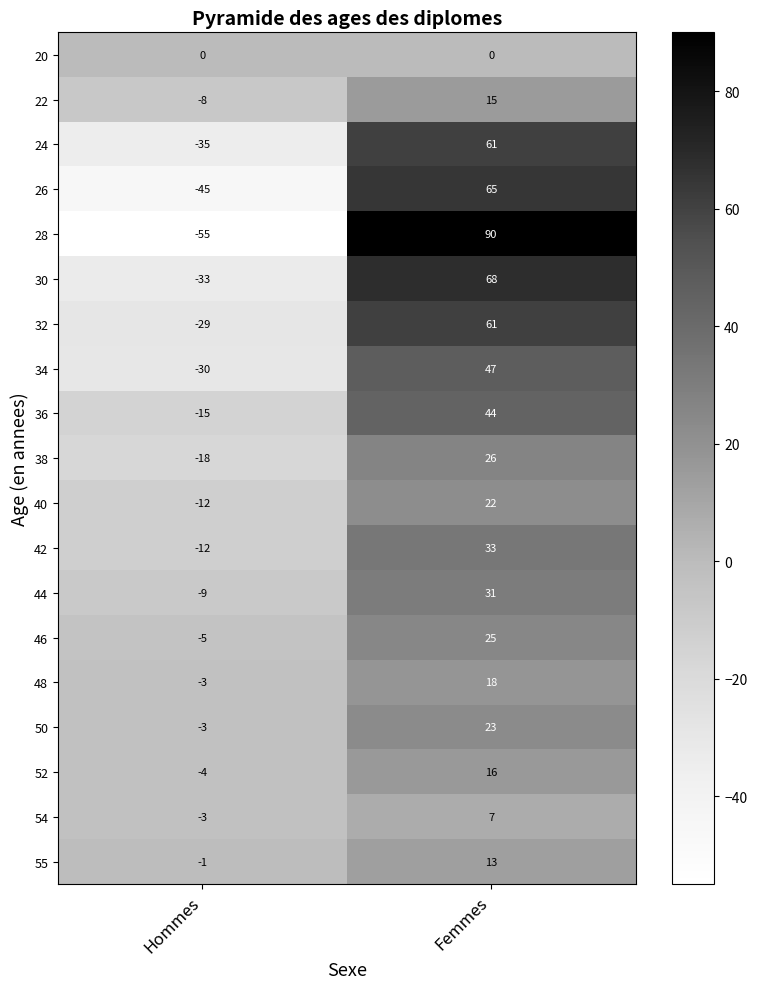

List the labels in order of 30 value, smallest first.

Hommes, Femmes